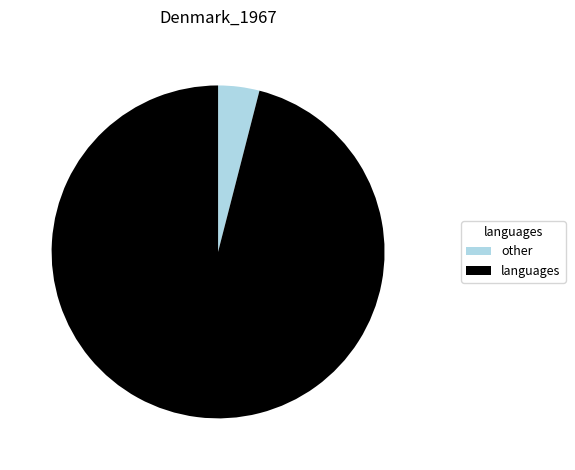

Does any single category account for the majority?

Yes